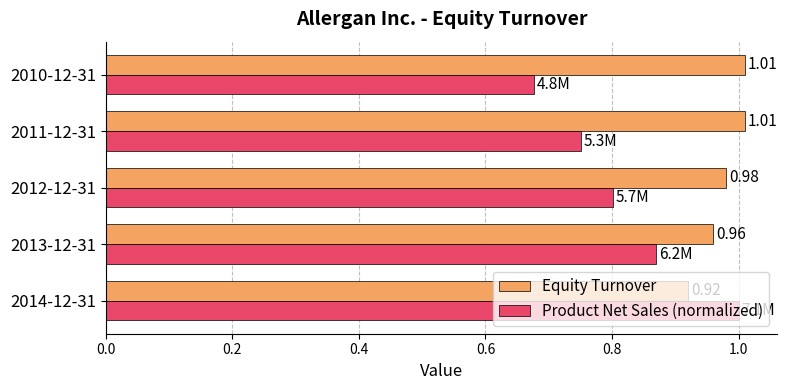

Which series has the largest total across all categories?

Equity Turnover